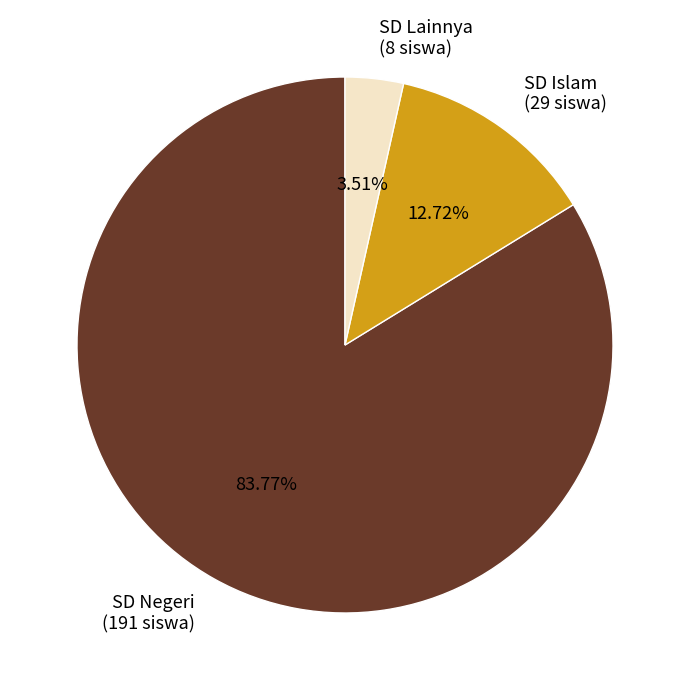

Do SD Negeri (191 siswa) and SD Lainnya (8 siswa) together represent more than half of the pie?

Yes